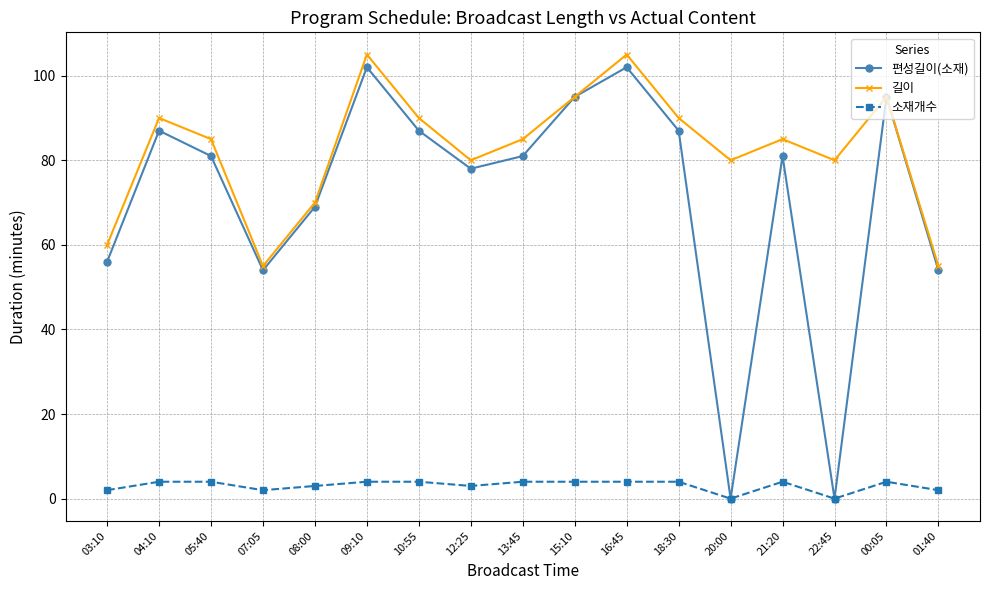

Which series changed the most between 05:40 and 00:05?

편성길이(소재)